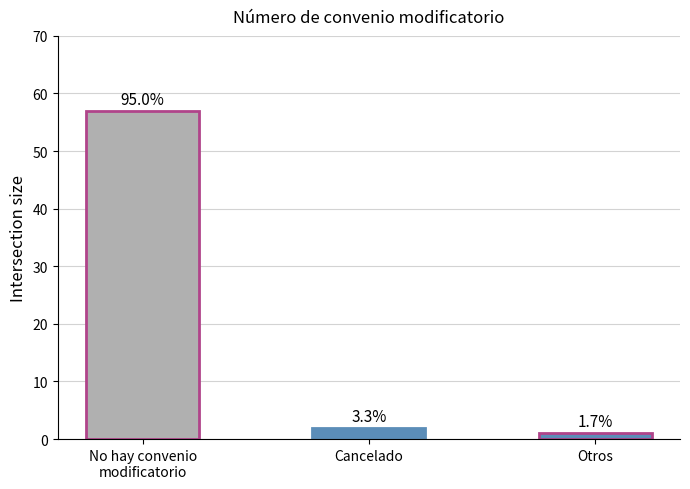

What position from the right is Cancelado?

2